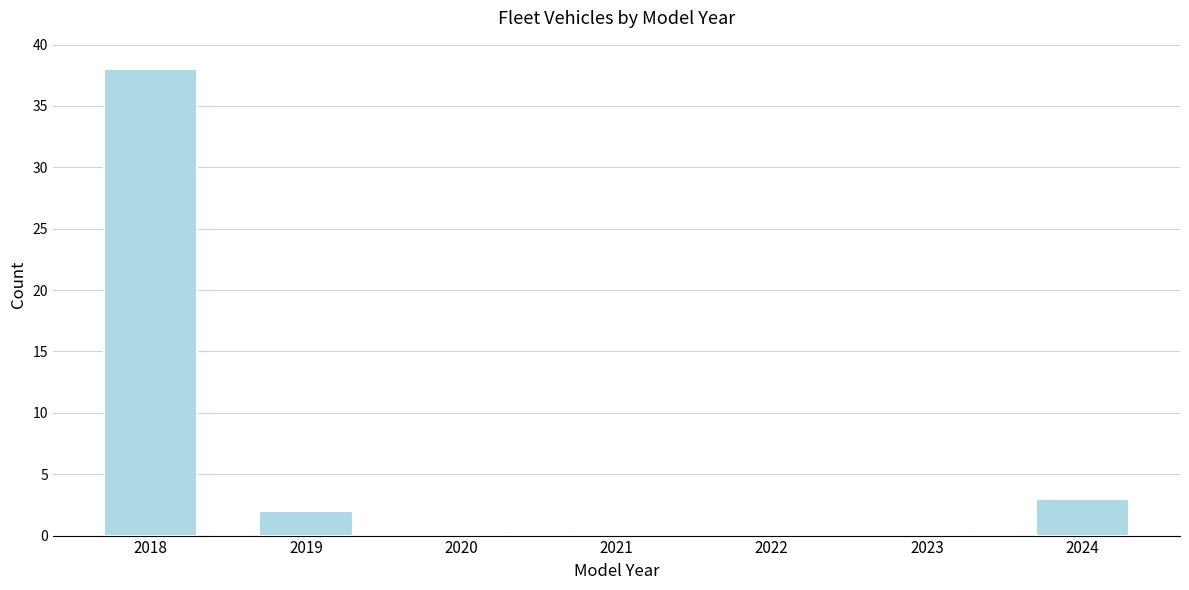

Reading left to right, what are all the values shown in this chart?

2018=38	2019=2	2020=0	2021=0	2022=0	2023=0	2024=3